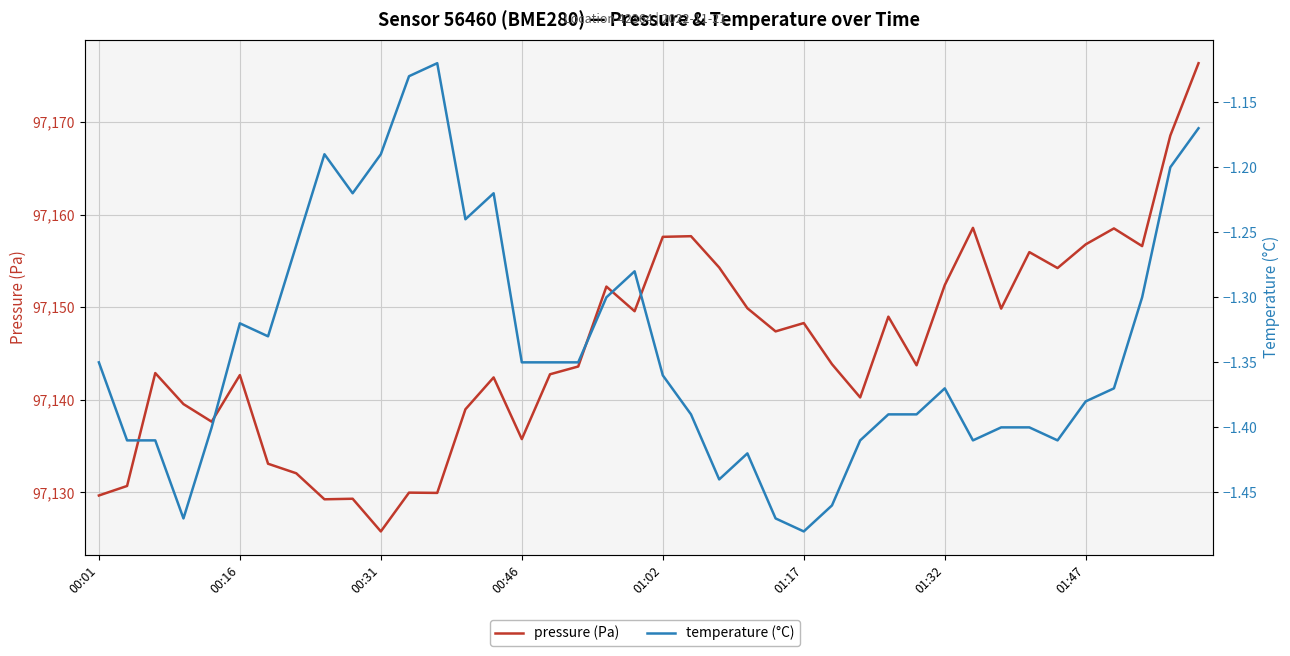

True or false: pressure (Pa) and temperature (°C) cross at least once.

False